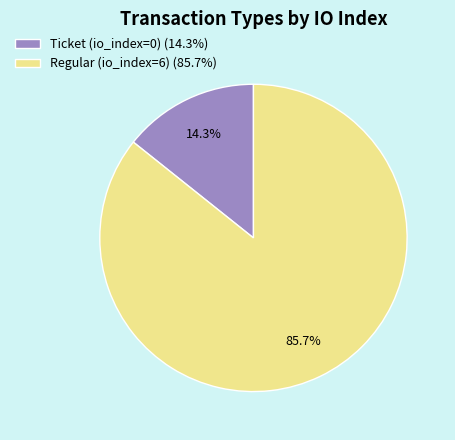

Is there a majority slice in this chart?

Yes